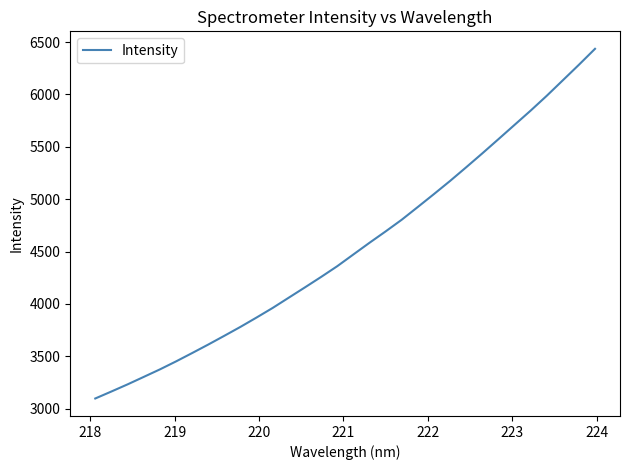

What is the difference between the maximum and minimum values?

3339.1